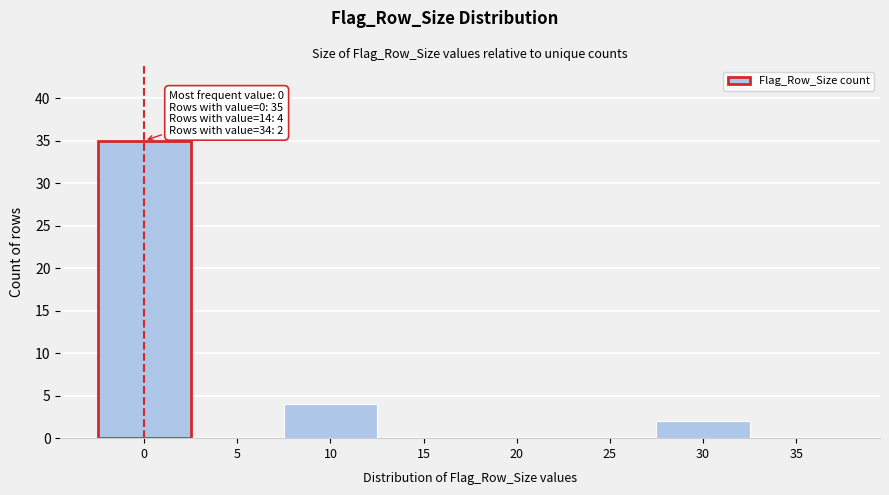

Reading right to left, transcribe all the data shown in this chart.

35=0	30=2	25=0	20=0	15=0	10=4	5=0	0=35